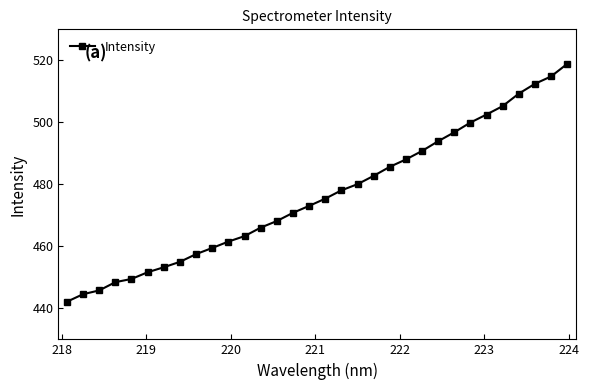

How many data points does each series have?

32